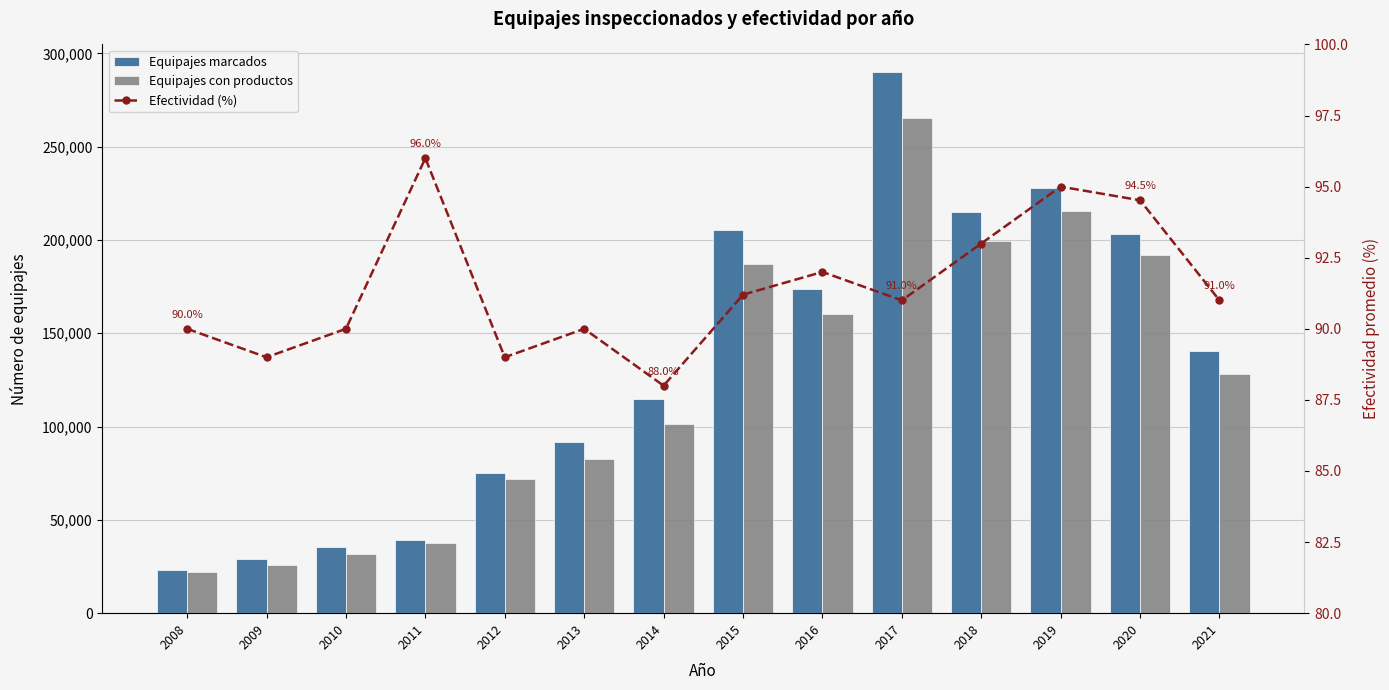

At 2009, list the series in order from smallest to largest.

Efectividad (%), Equipajes con productos, Equipajes marcados